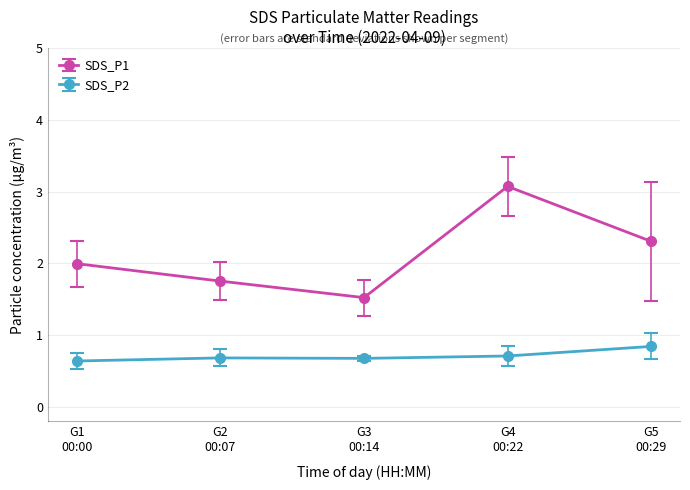

What is the value of the SDS_P1 point at the 3rd from the left?

1.5